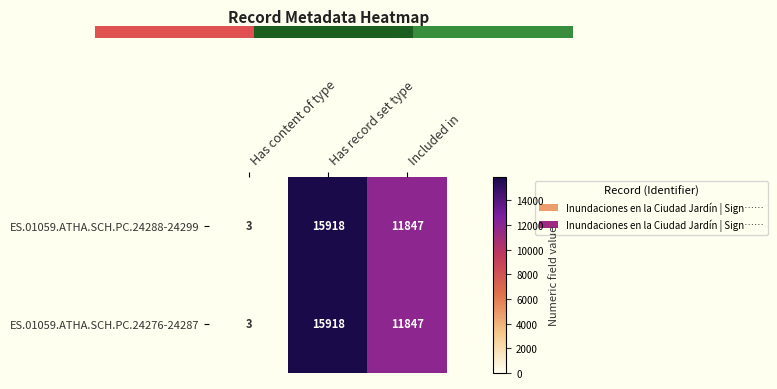

What is the difference between the maximum and minimum values in the ES.01059.ATHA.SCH.PC.24276-24287 series?

15915